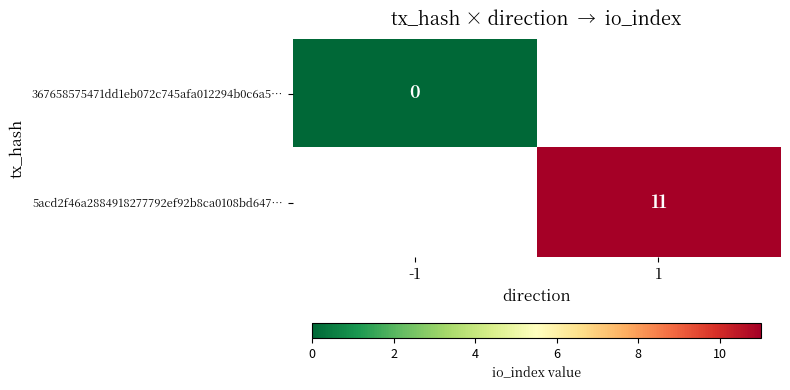

True or false: 5acd2f46a2884918277792ef92b8ca0108bd647… has a value of 7 at 1.

False